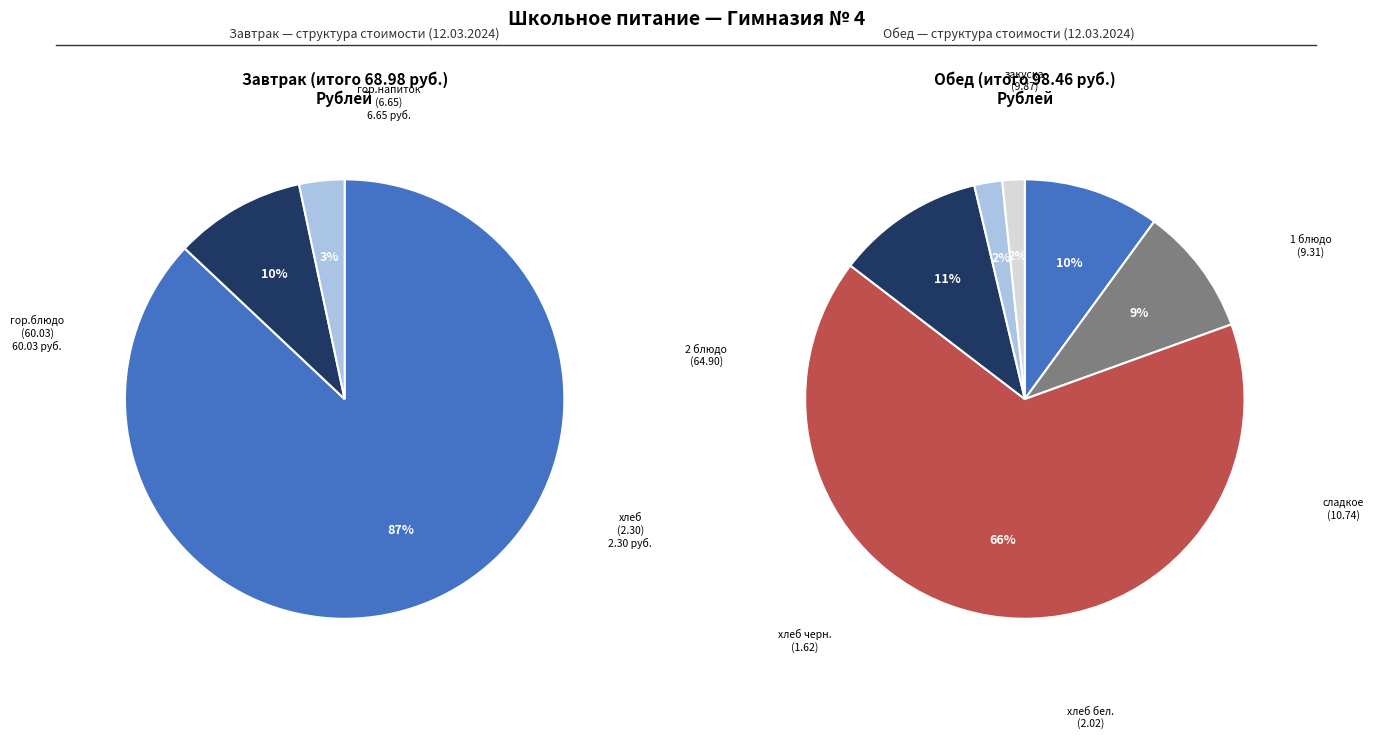

How many segments does this pie chart have?

9